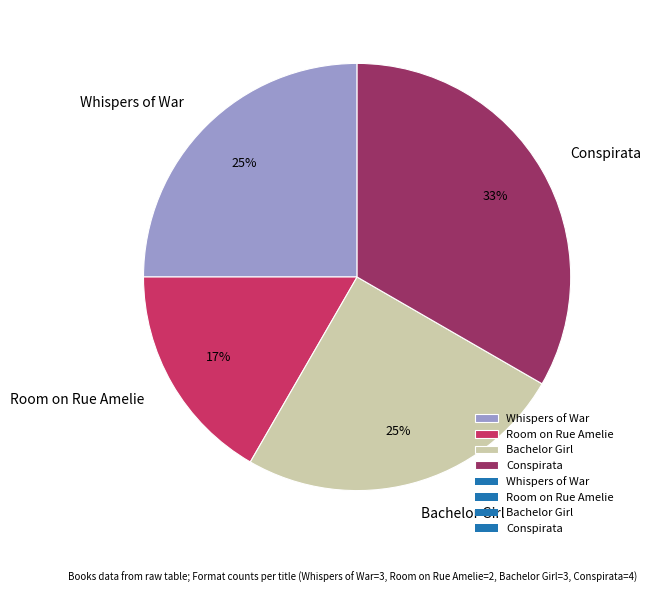

The Conspirata slice represents 26% of the pie. True or false?

False